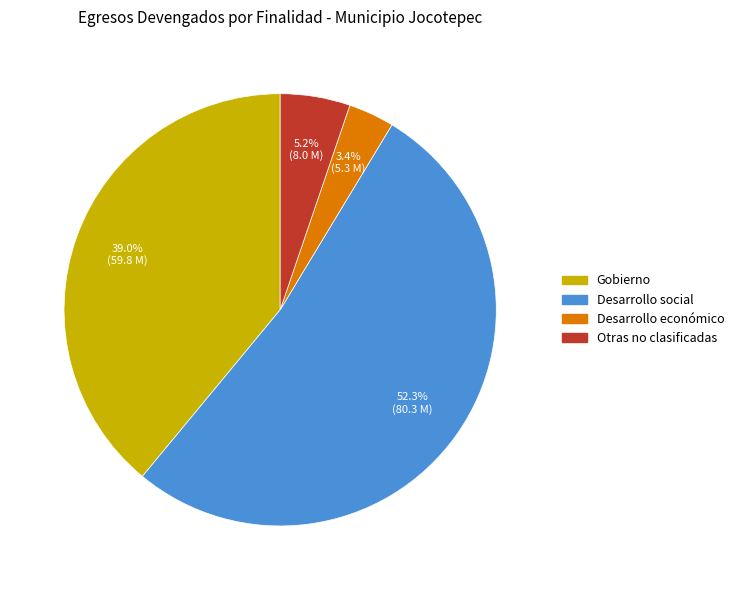

Rank the categories by value from lowest to highest.

Desarrollo económico, Otras no clasificadas, Gobierno, Desarrollo social